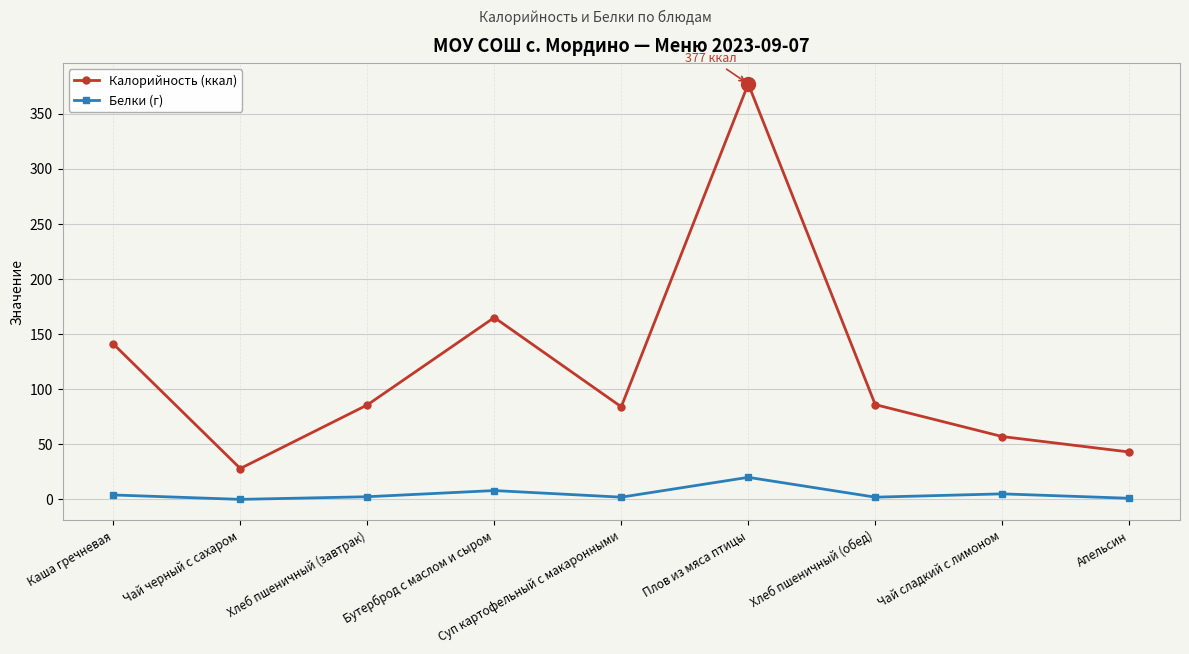

Which series has the widest spread of values?

Калорийность (ккал)